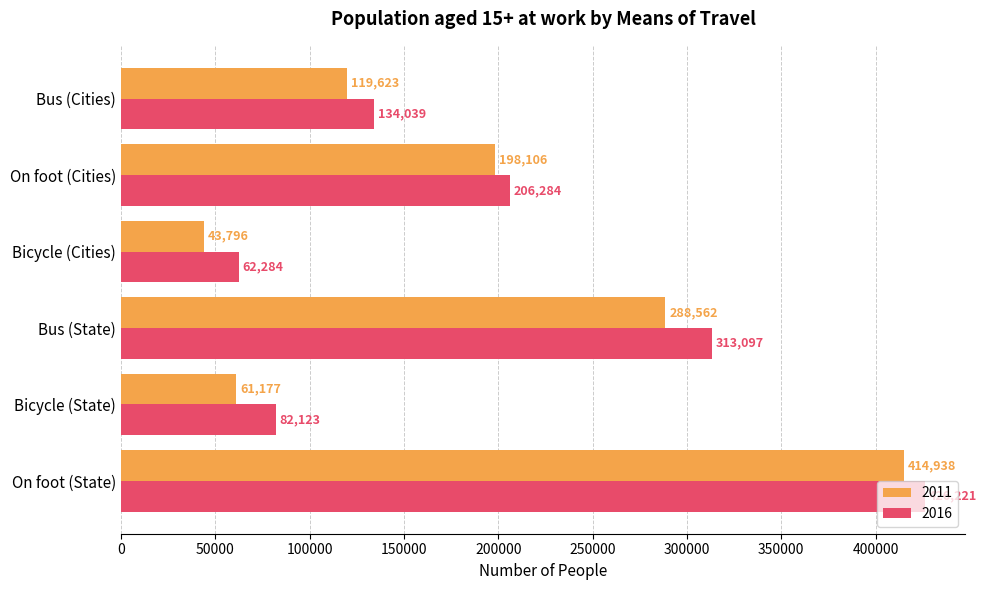

At how many categories does at least one series exceed 415659?

1